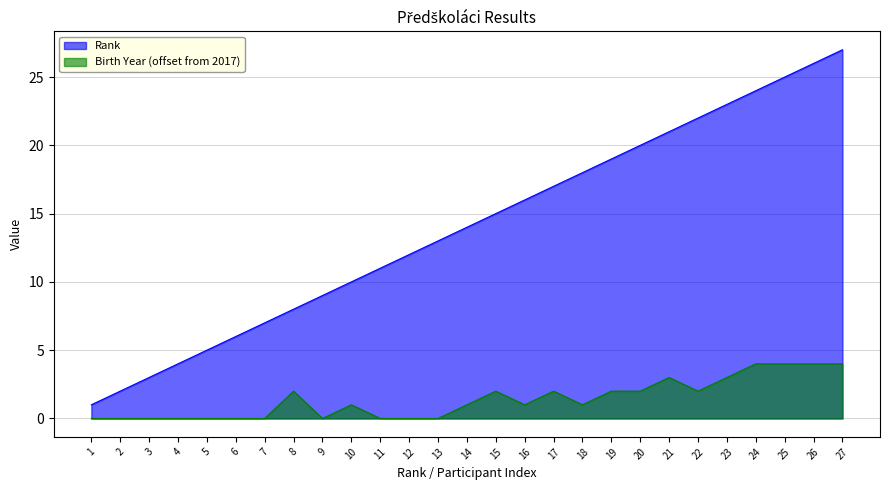

At 14, list the series in order from smallest to largest.

Birth Year (offset from 2017), Rank